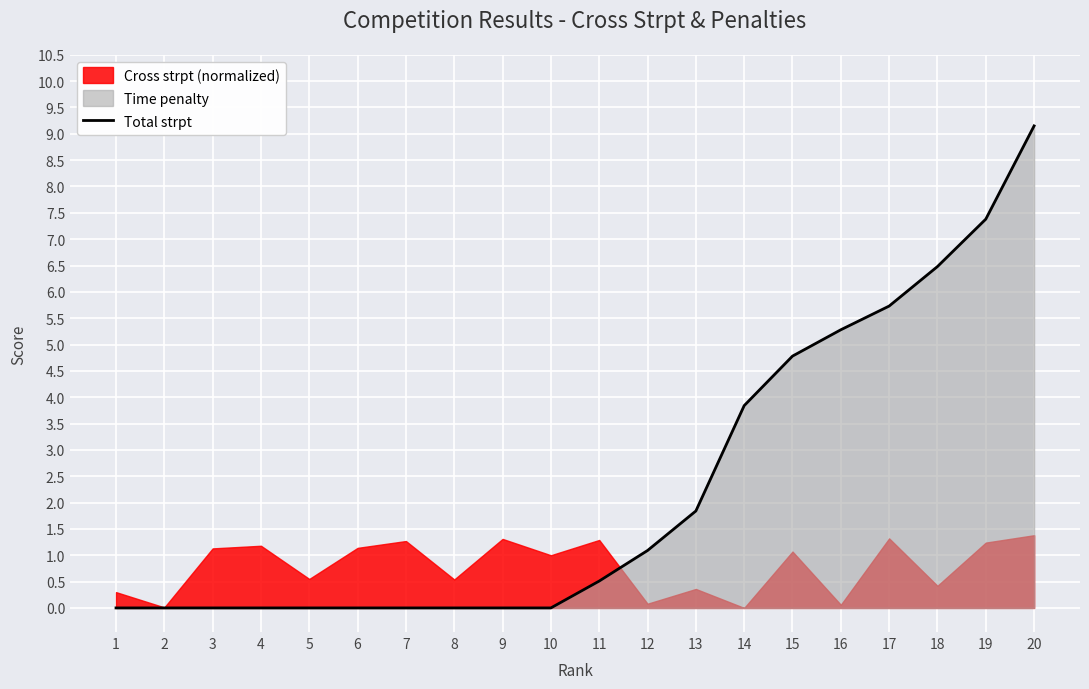

What is the average value?

2.3